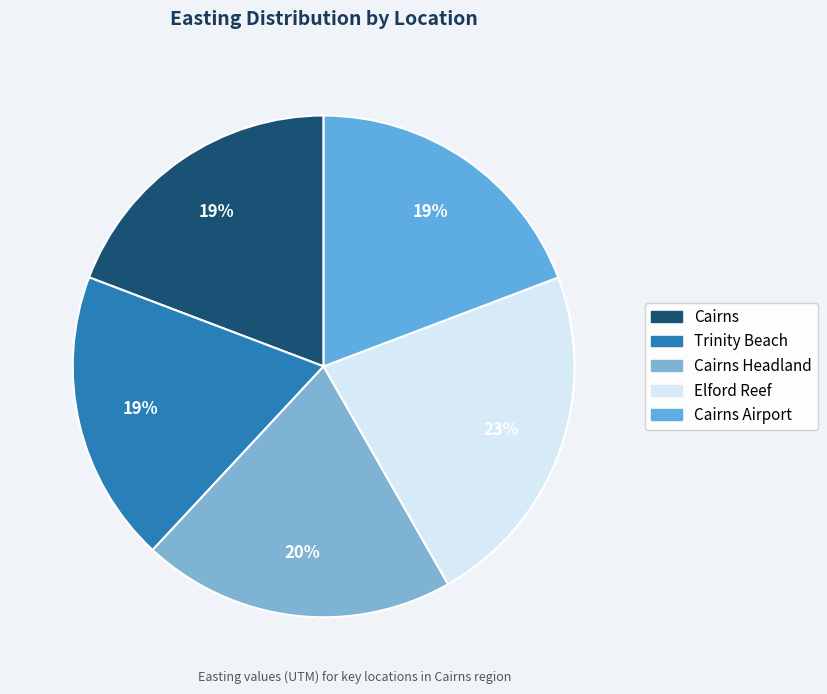

Combined, what portion of the pie is Elford Reef and Cairns?

41.7%